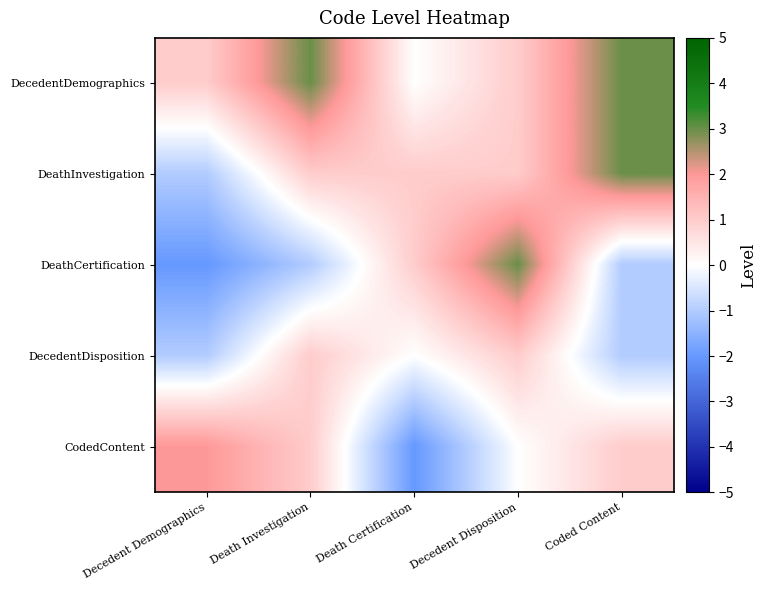

Between Decedent Disposition and Decedent Demographics, which is larger?

Decedent Disposition